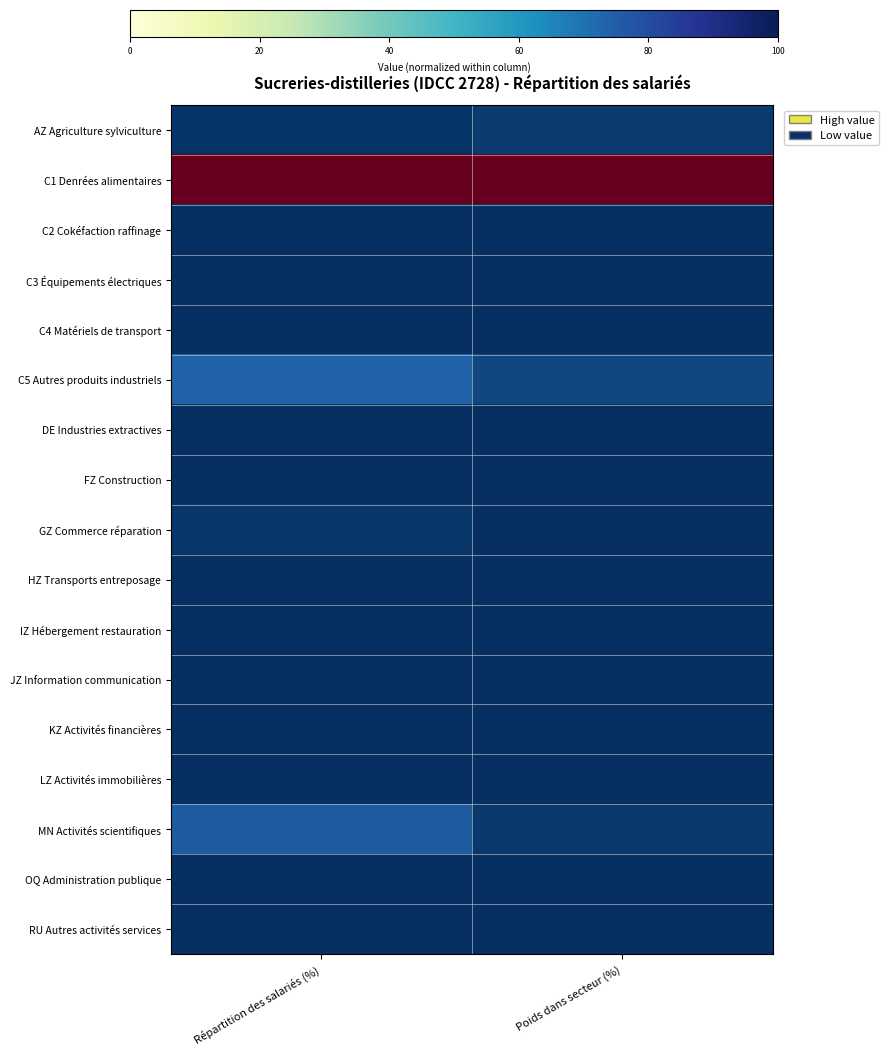

At which category is the sum across all series the highest?

Répartition des salariés (%)